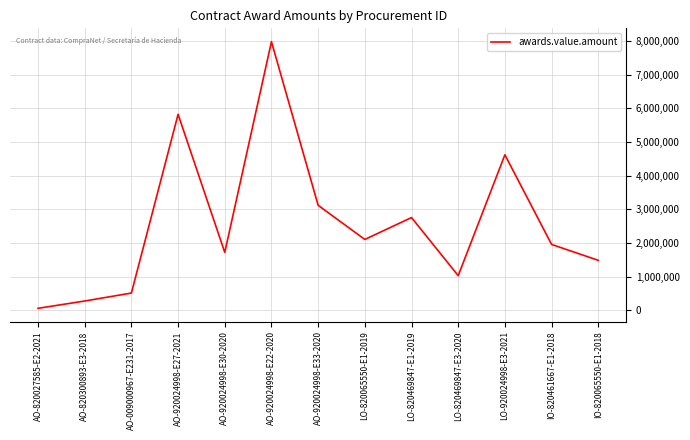

Where is the data nearest to the value 4023142?

LO-920024998-E3-2021